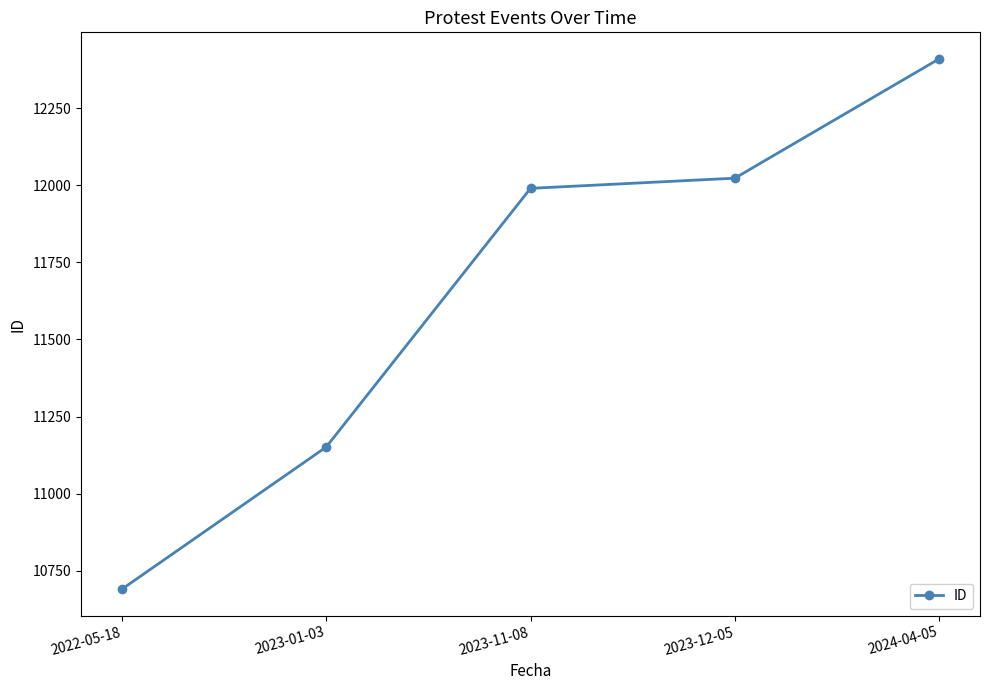

Reading left to right, list all the values displayed in this chart.

10690	11151	11990	12023	12410